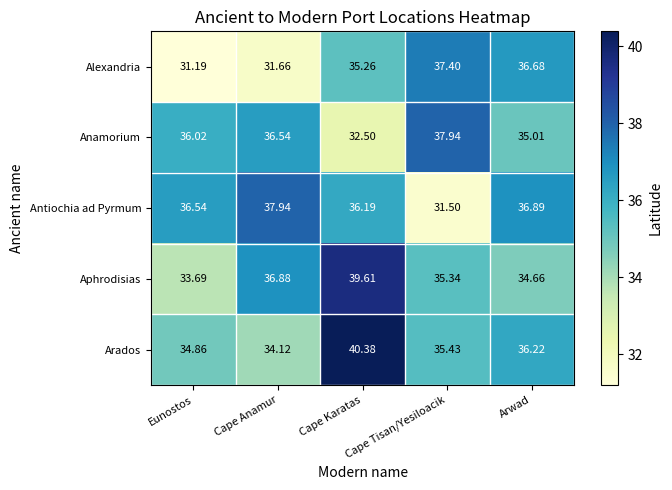

Which label corresponds to the largest value in the chart?

Cape Karatas